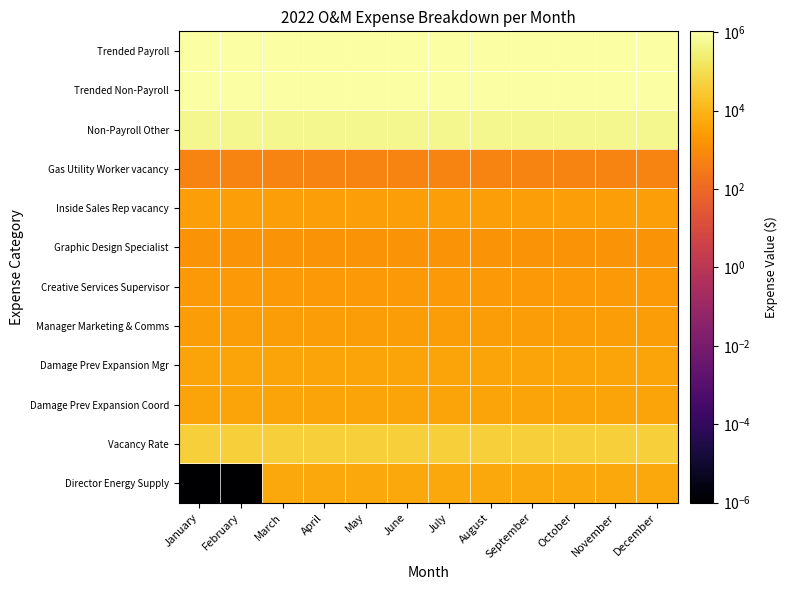

What is the greatest value displayed?

1055771.9